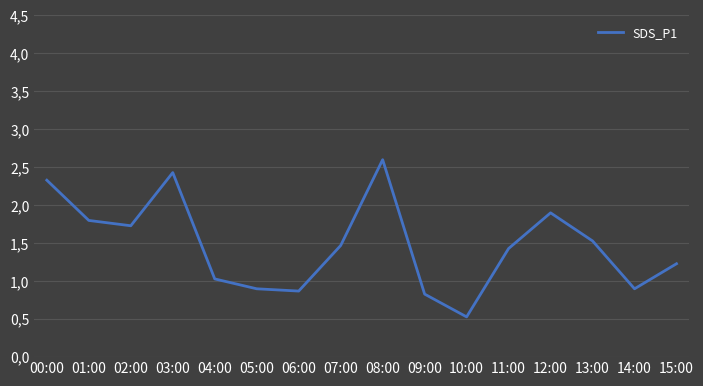

Is this an area chart (filled region under the line)?

No